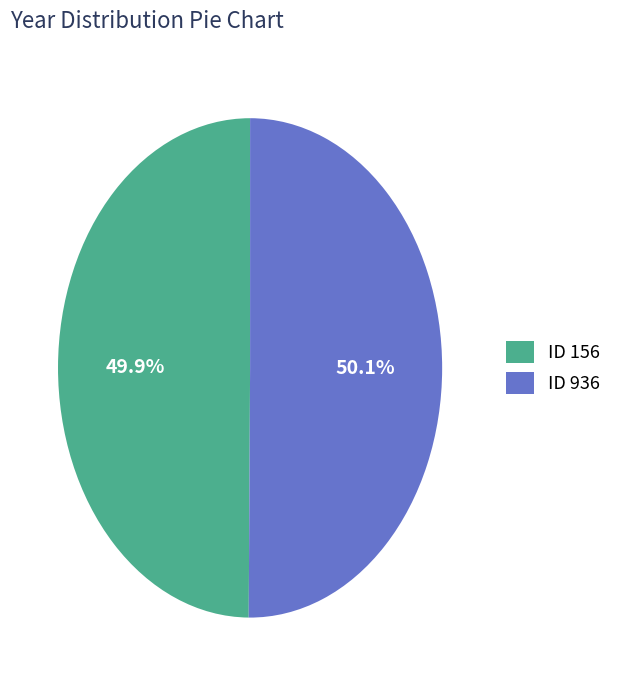

Combined, do ID 156 and ID 936 account for over 50%?

Yes